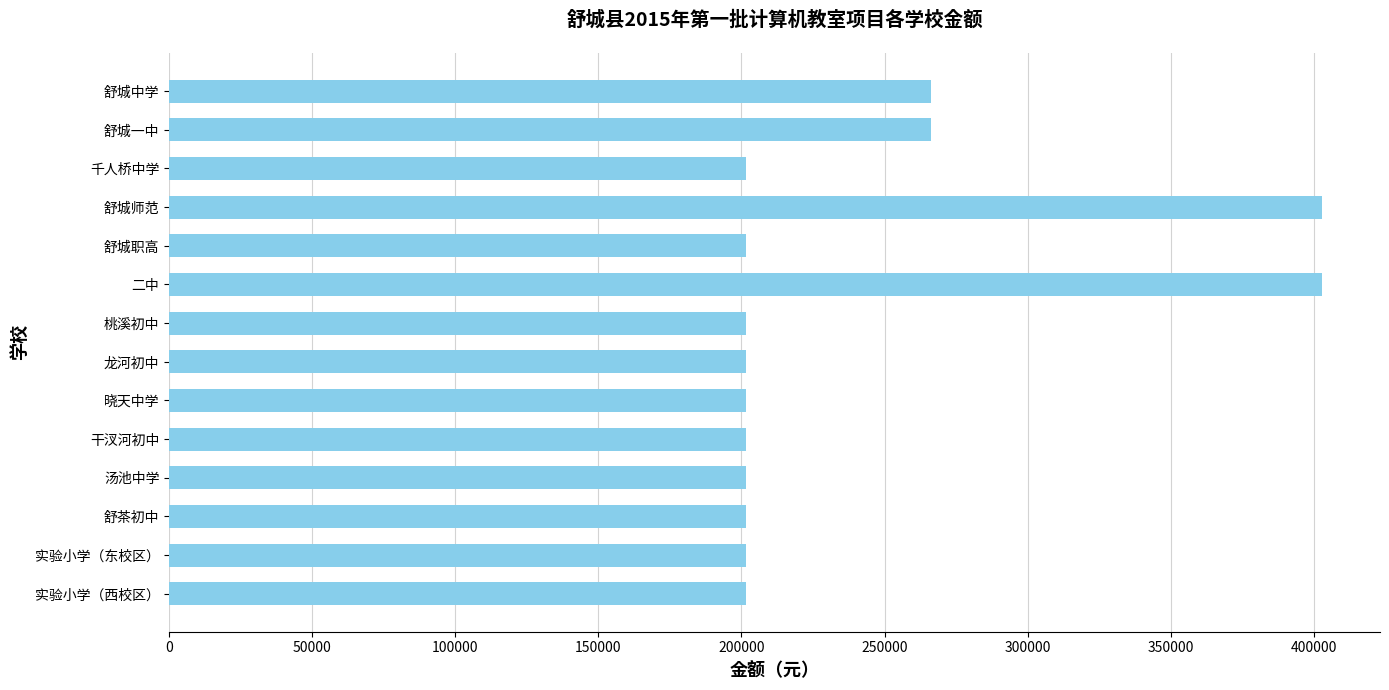

Reading top to bottom, extract all data points from this chart.

266175	266175	201500	403000	201500	403000	201500	201500	201500	201500	201500	201500	201500	201500